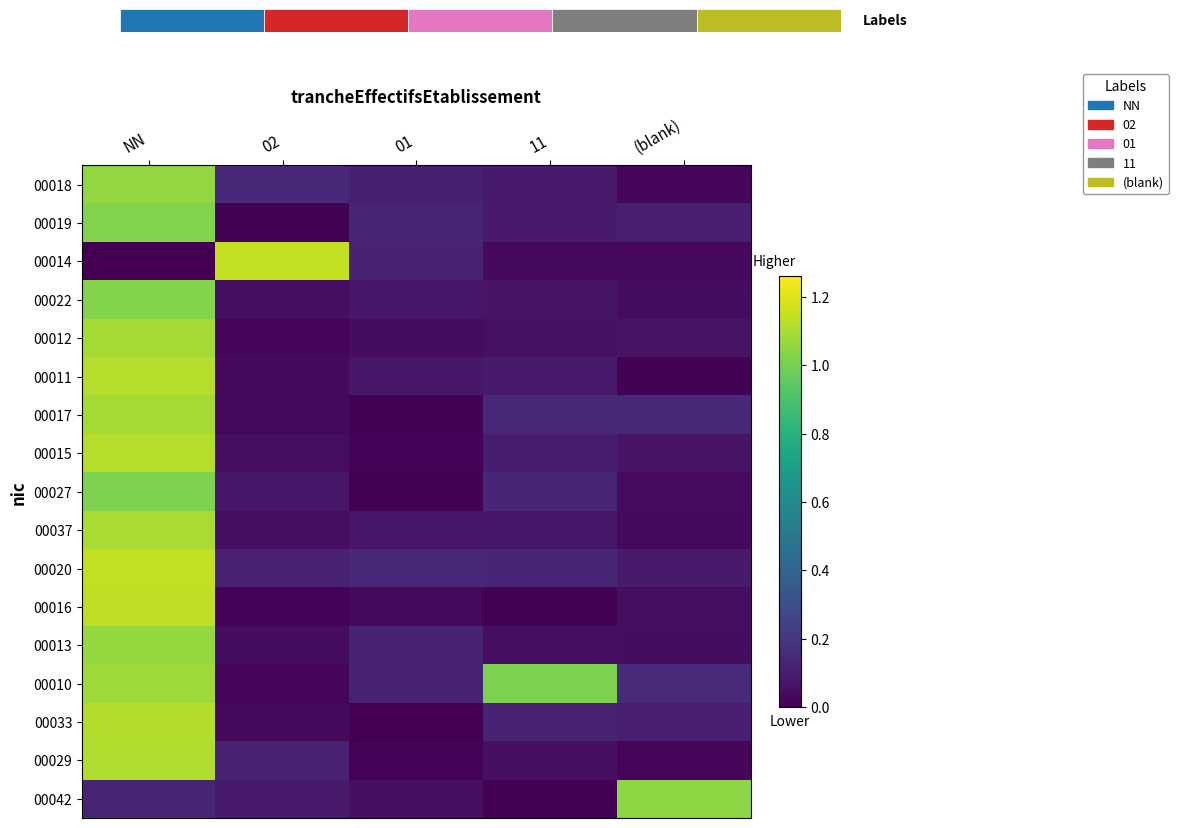

True or false: 00017 has a value of 0.0 at (blank).

False